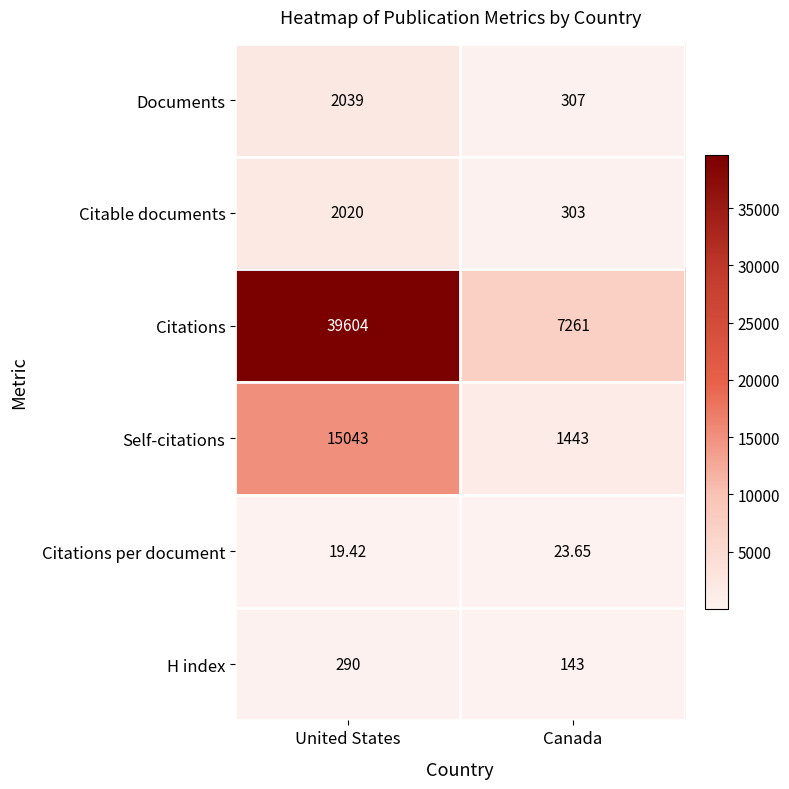

Which series has the widest spread of values?

Citations